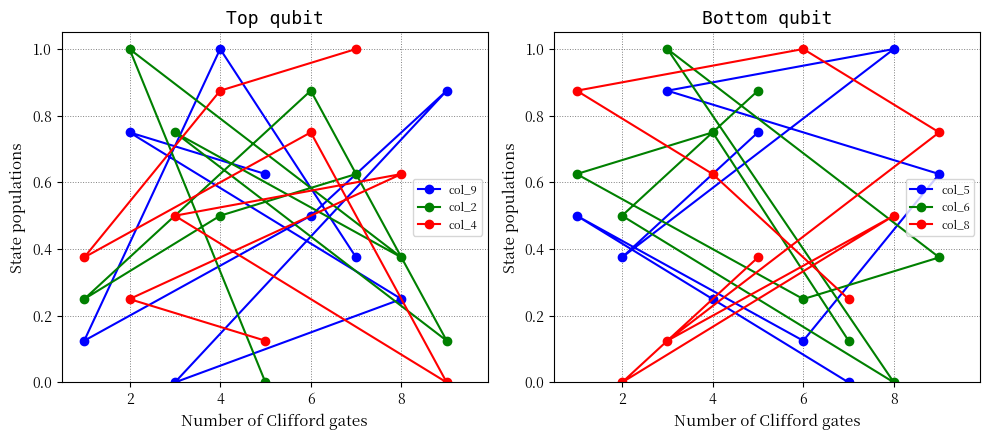

What is the highest value of the col_5 series?

1.0